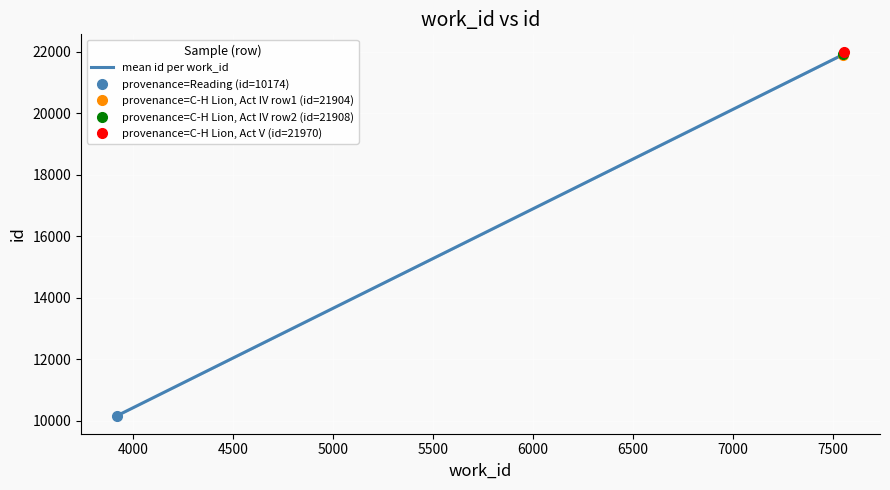

What is the highest value of the mean id per work_id series?

21970